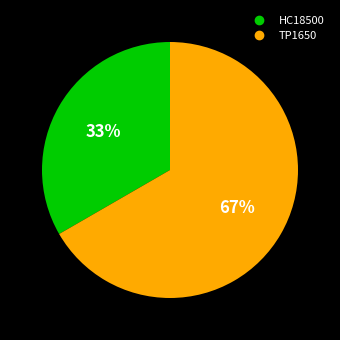

To the nearest percent, what portion does HC18500 represent?

33%